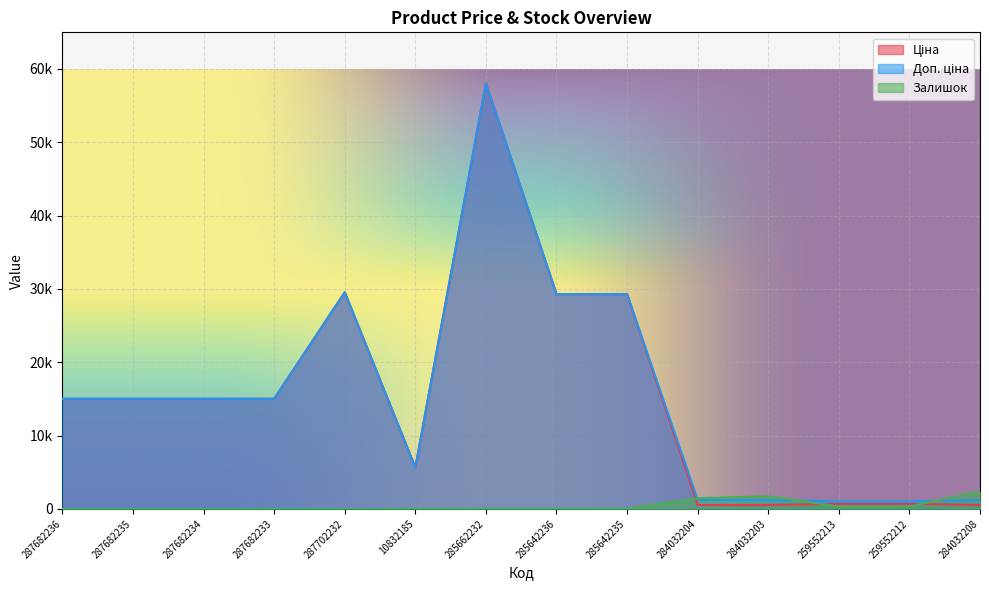

Which series has the widest spread of values?

Ціна